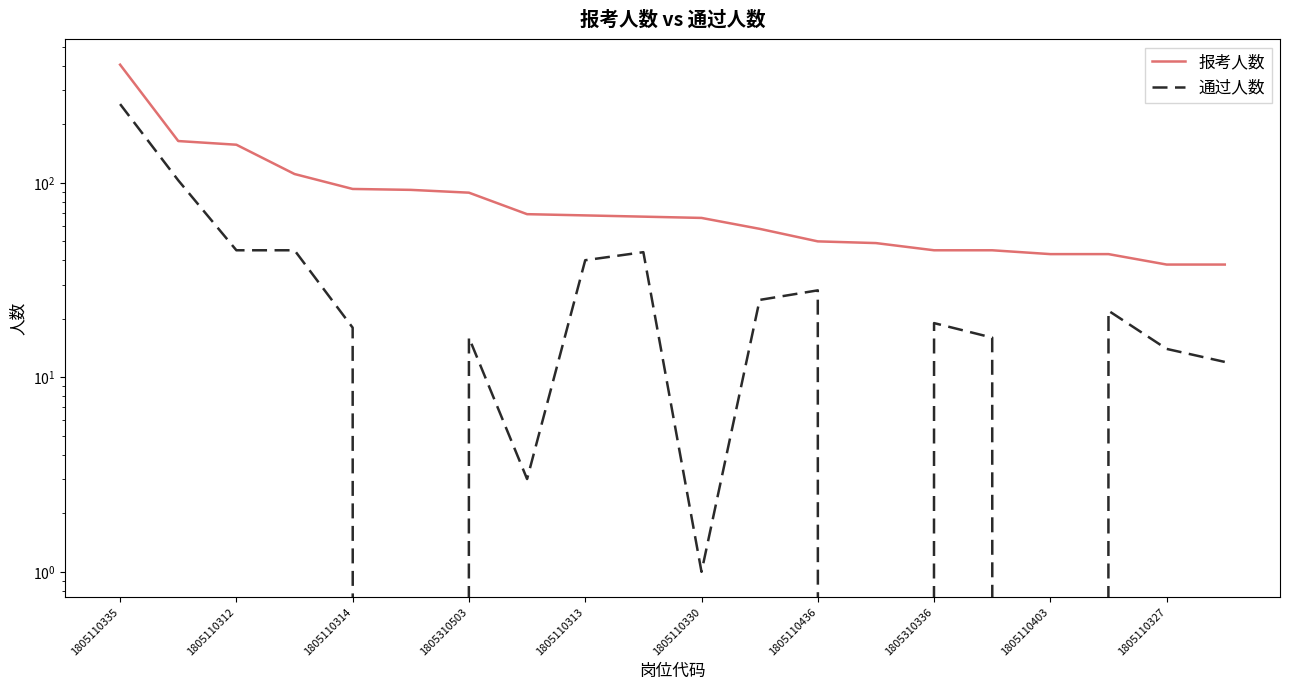

At which category is the sum across all series the highest?

1805110335